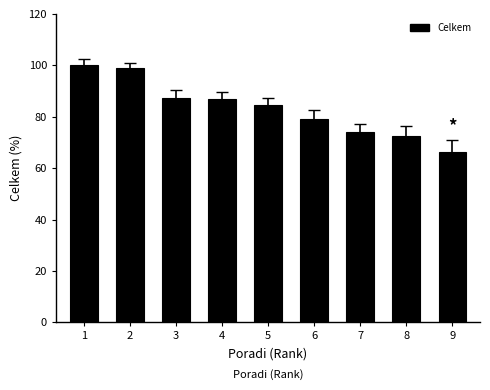

What is the value of the 5th bar from the left?

84.6